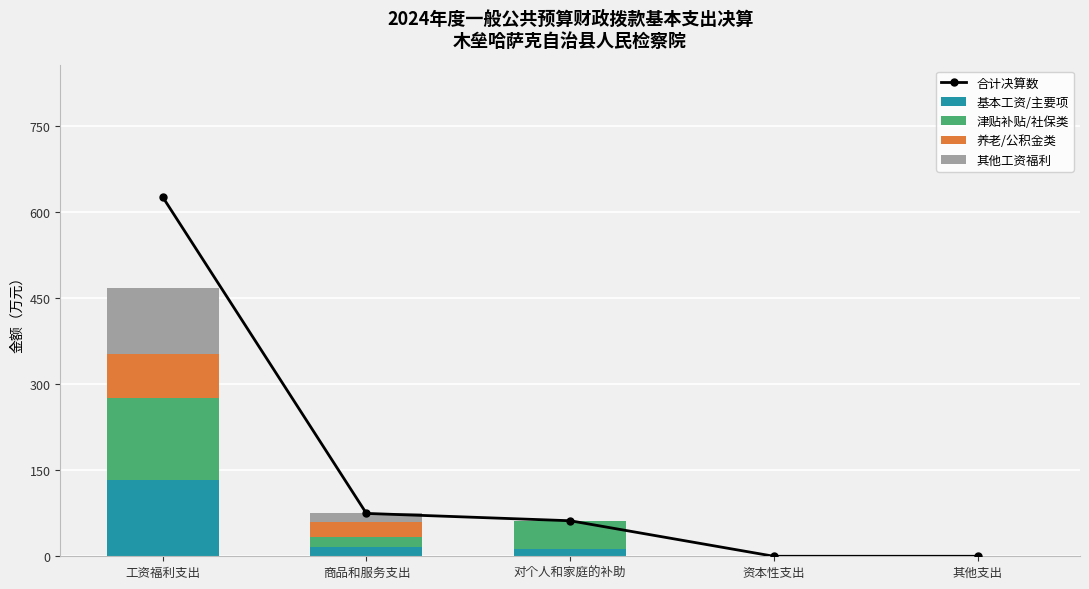

Is it true that 合计决算数 equals 74.7 at 商品和服务支出?

True